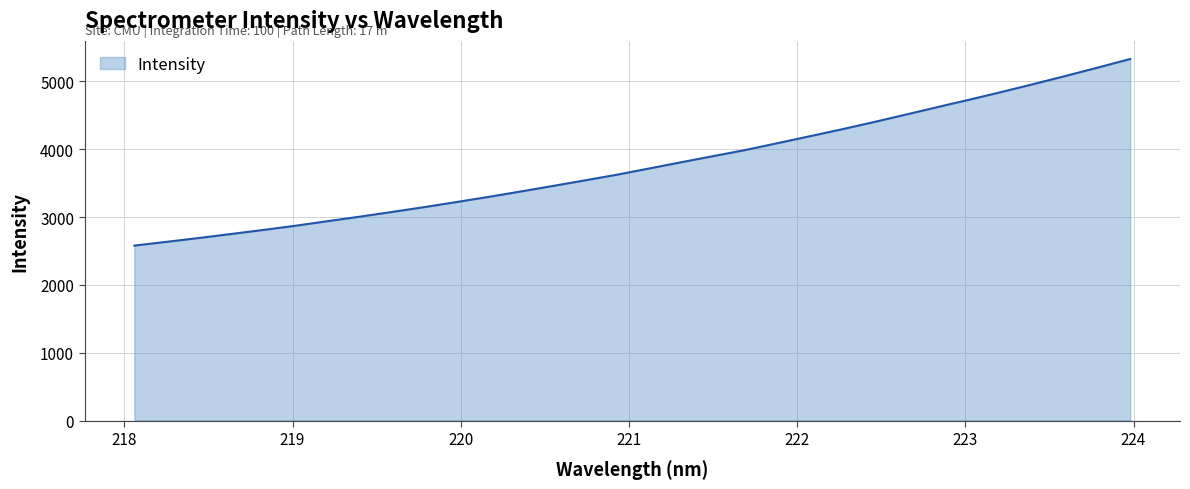

Count the number of data series in this chart.

1